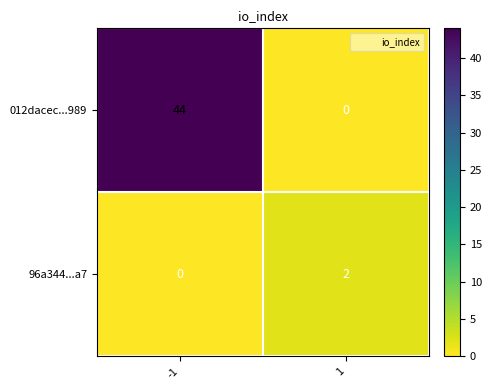

Is the value of 012dacec...989 at 1 greater than the value of 96a344...a7 at 1?

No